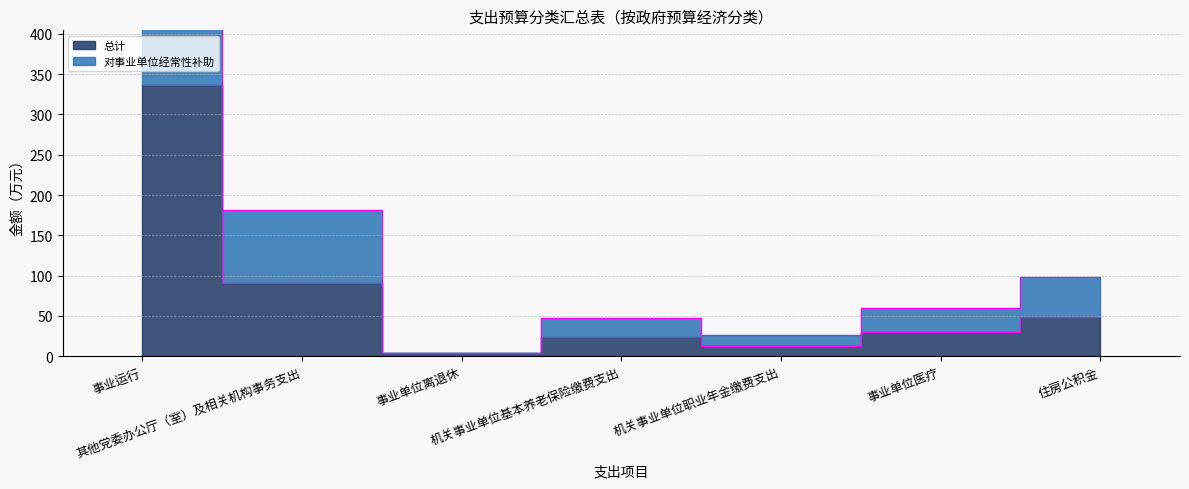

How many interior local valleys does the 总计 series have?

2